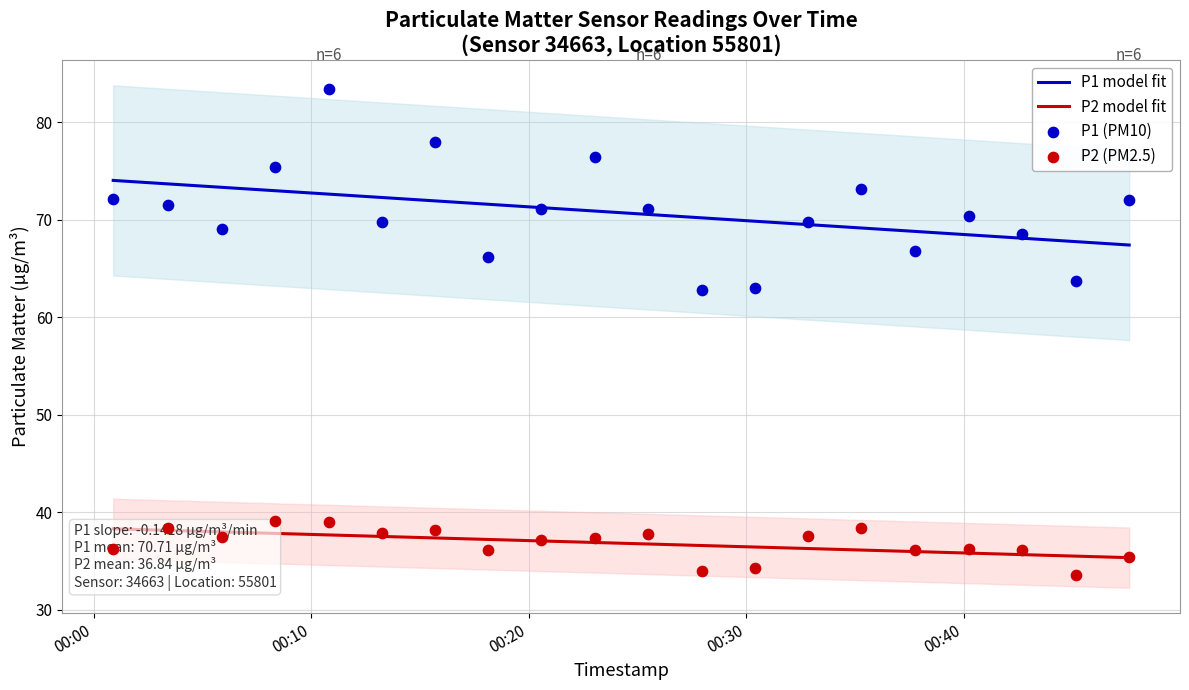

What is the lowest value of the P1 model fit series?

67.4